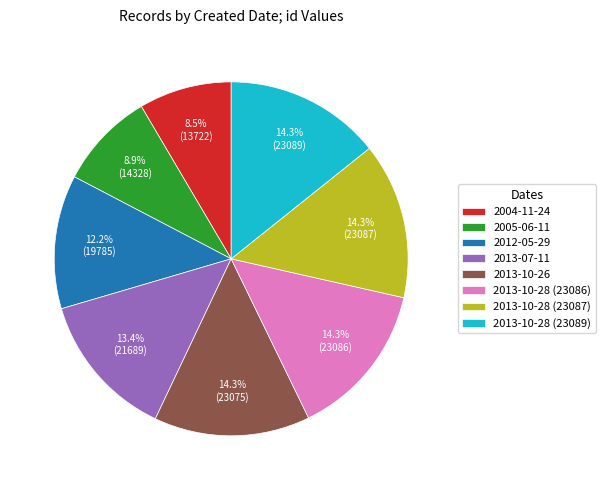

To the nearest percent, what is the average slice percentage?

12%